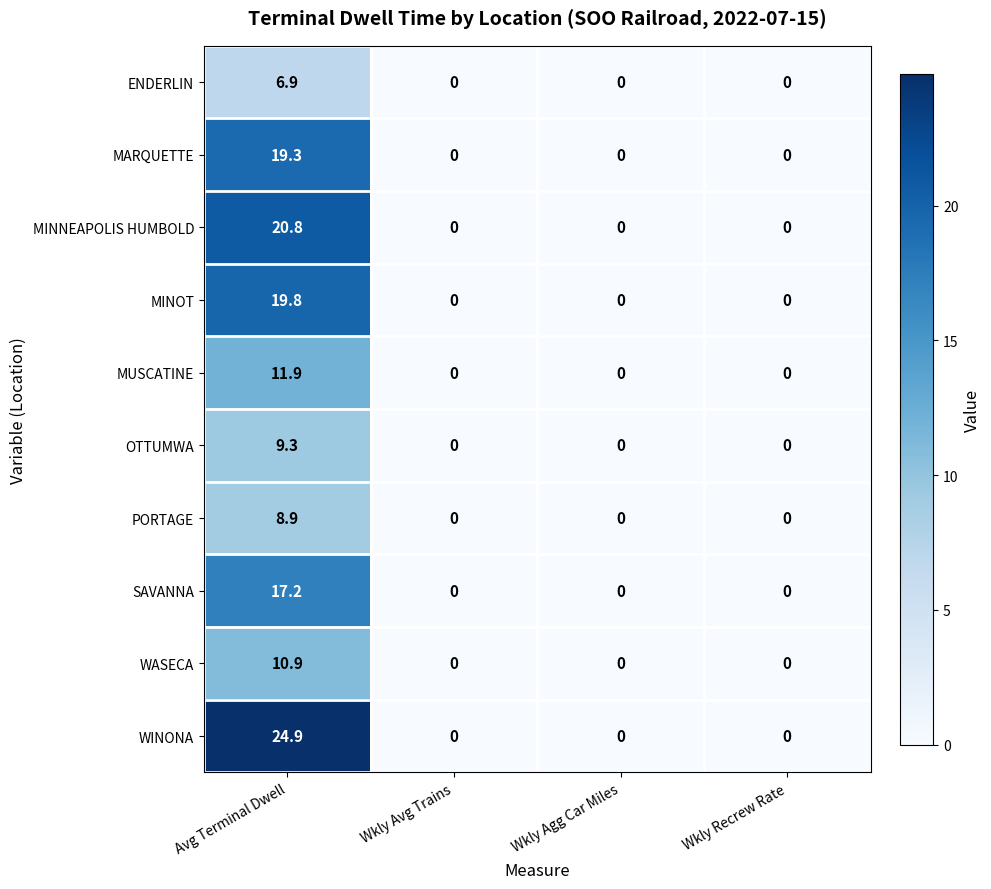

Which series has the largest total across all categories?

WINONA